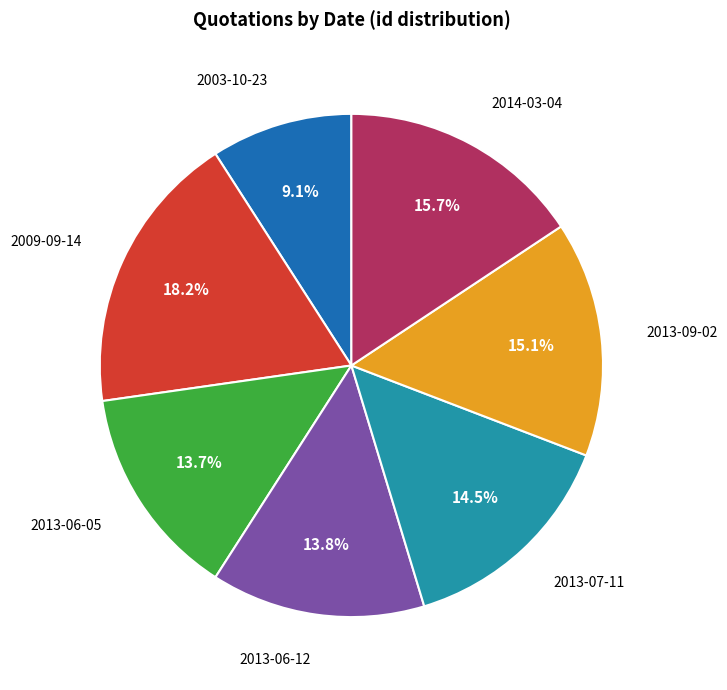

What is the total percentage of 2003-10-23 and 2013-07-11?

23.6%